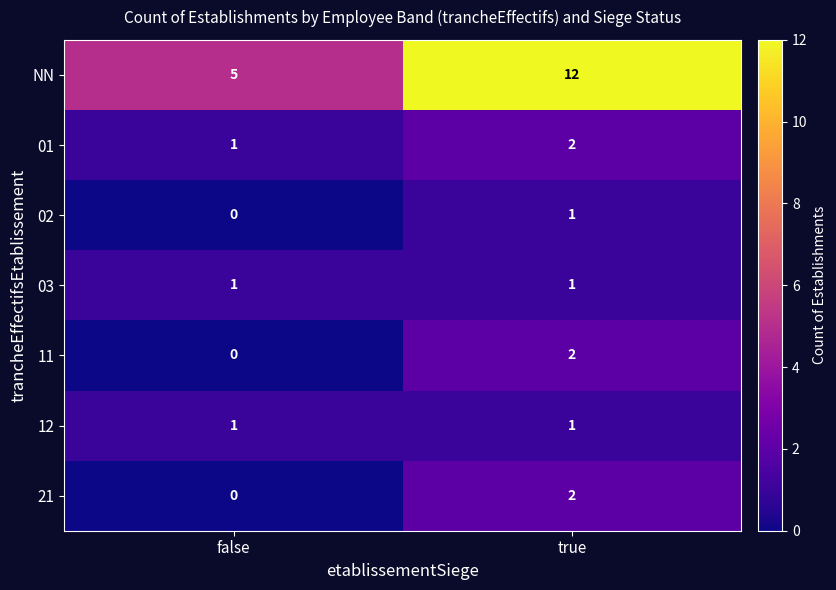

Reading left to right, list all the values displayed in this chart.

NN: 5	12
01: 1	2
02: 0	1
03: 1	1
11: 0	2
12: 1	1
21: 0	2